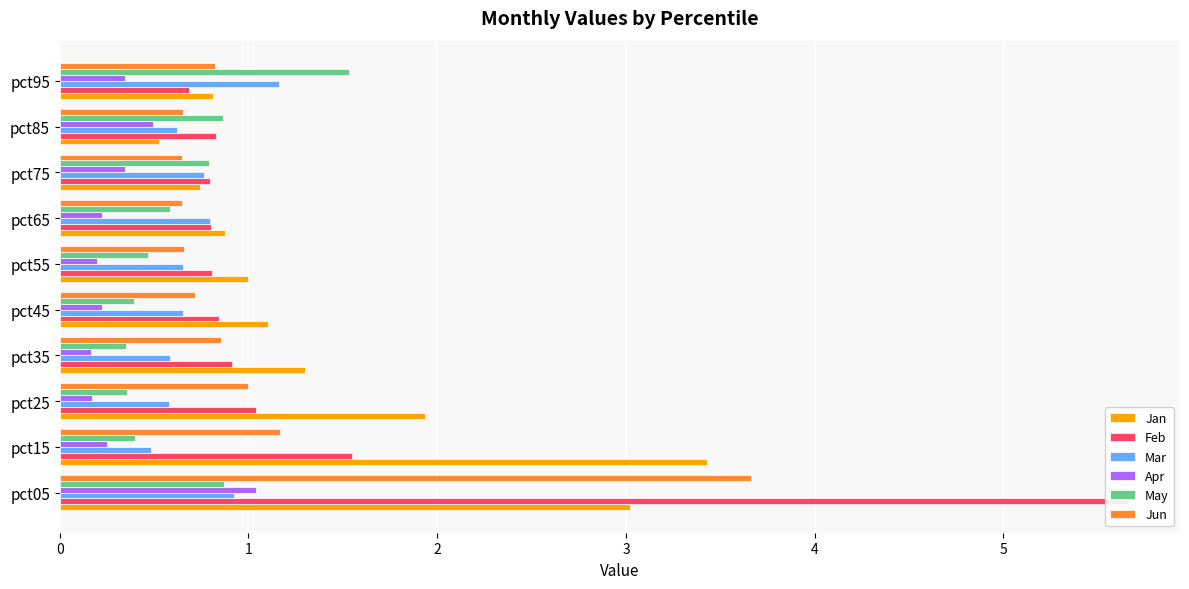

Count the number of data series in this chart.

6